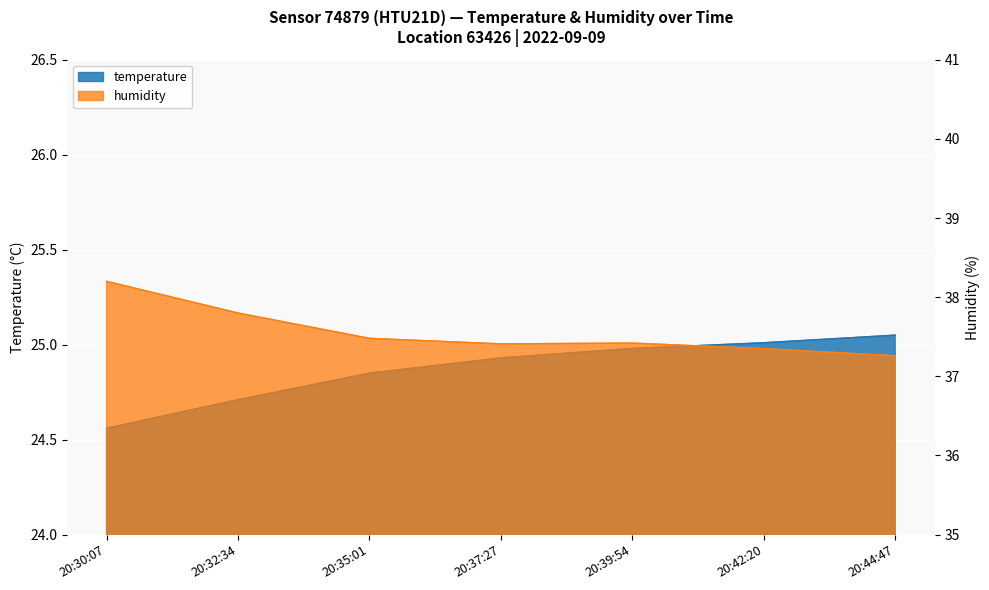

At which category is the sum across all series the highest?

20:30:07